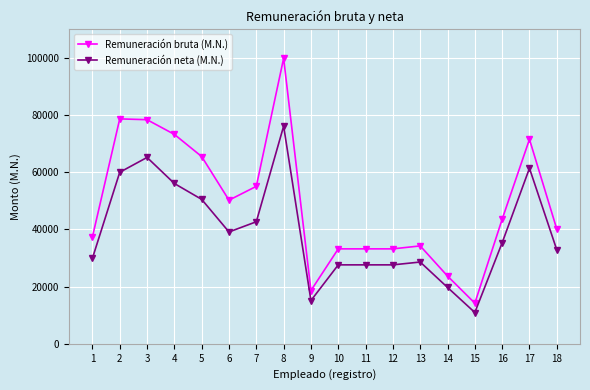

Rank the series by their average value, from lowest to highest.

Remuneración neta (M.N.), Remuneración bruta (M.N.)